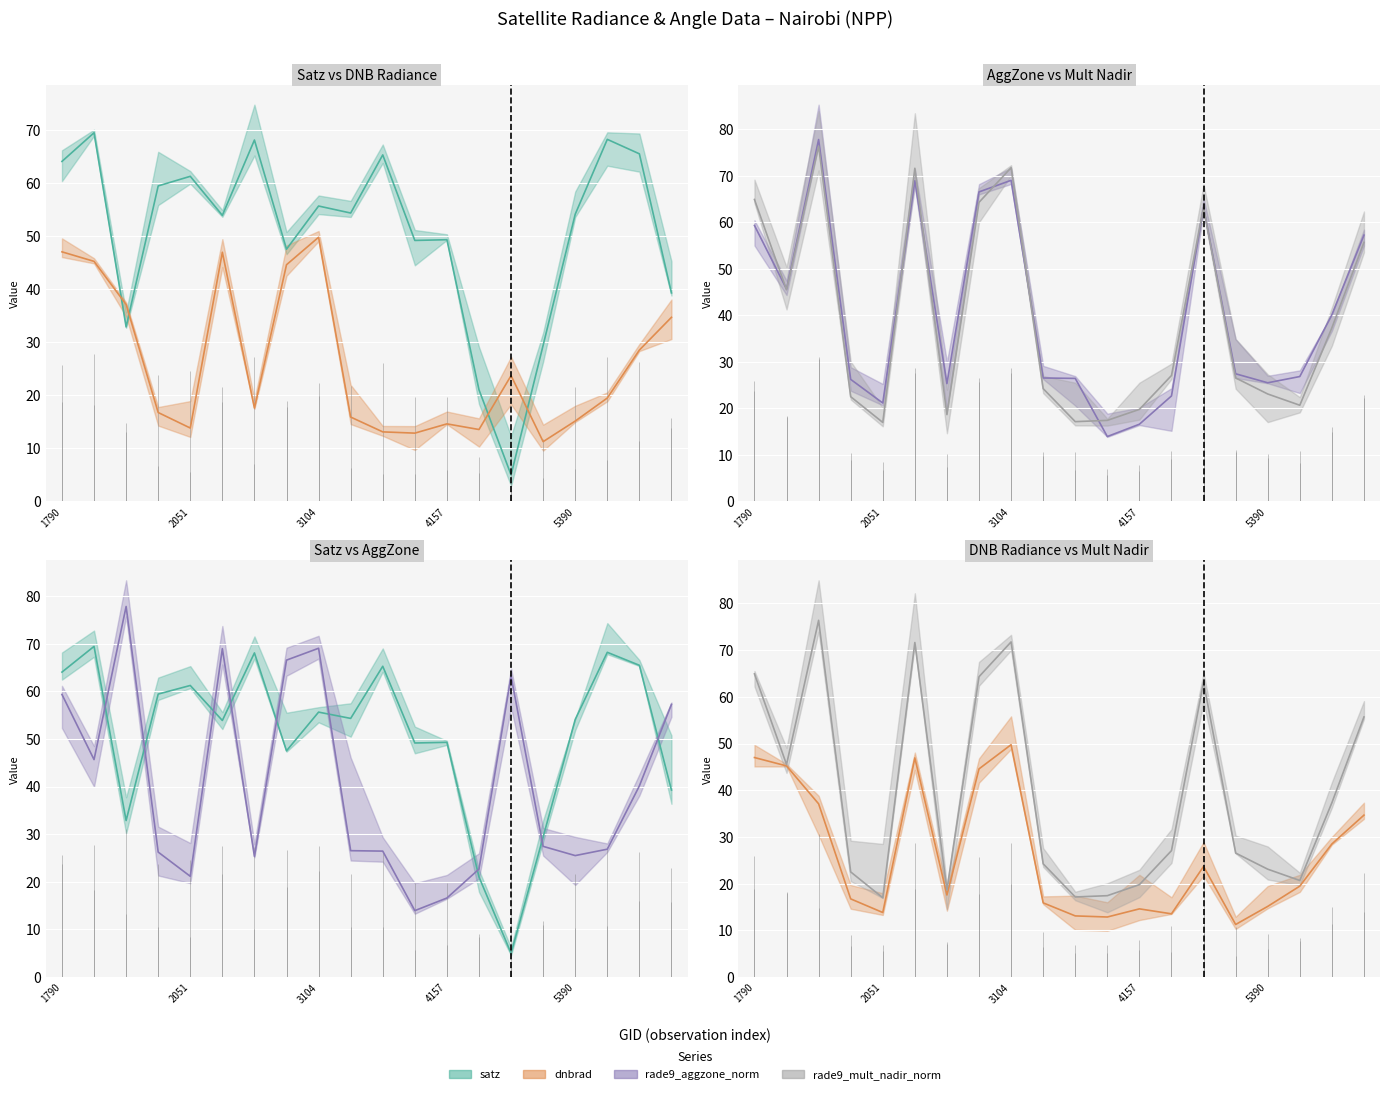

What is the maximum value shown in the chart?

77.8